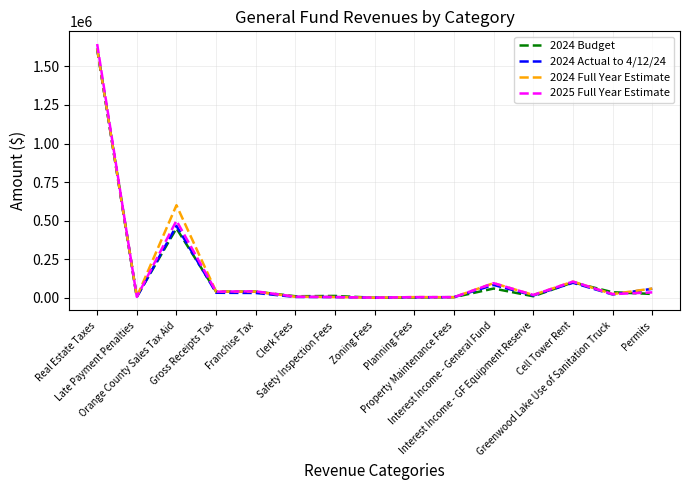

Where is the first local maximum for 2024 Full Year Estimate?

Orange County Sales Tax Aid